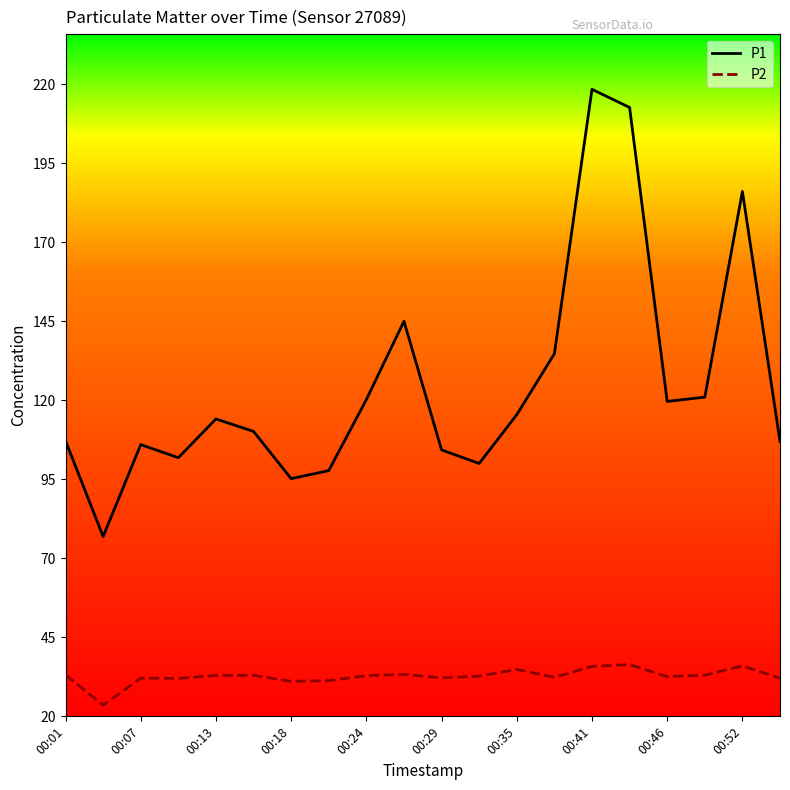

What is the smallest value displayed?

23.4